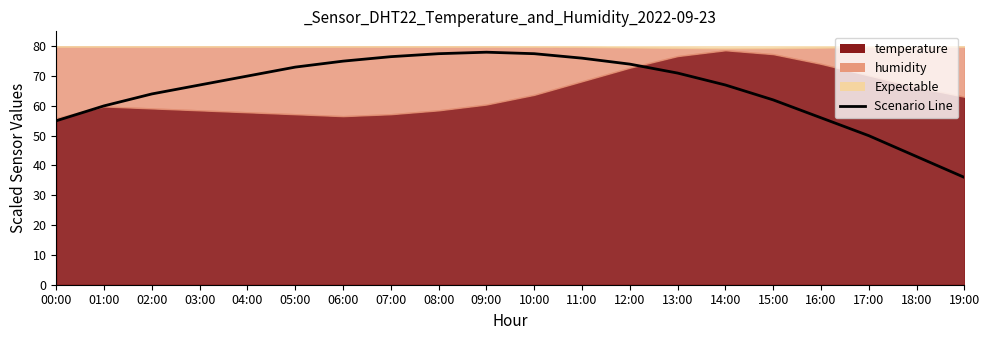

What is the label of the 13th point from the left?

12:00